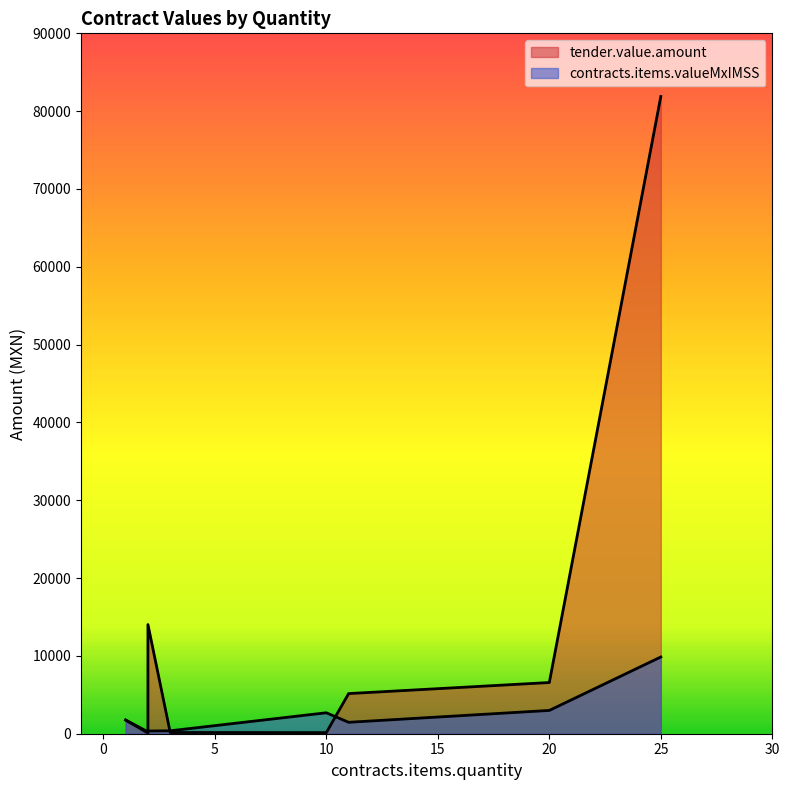

What are all the series names shown in the legend?

tender.value.amount, contracts.items.valueMxIMSS